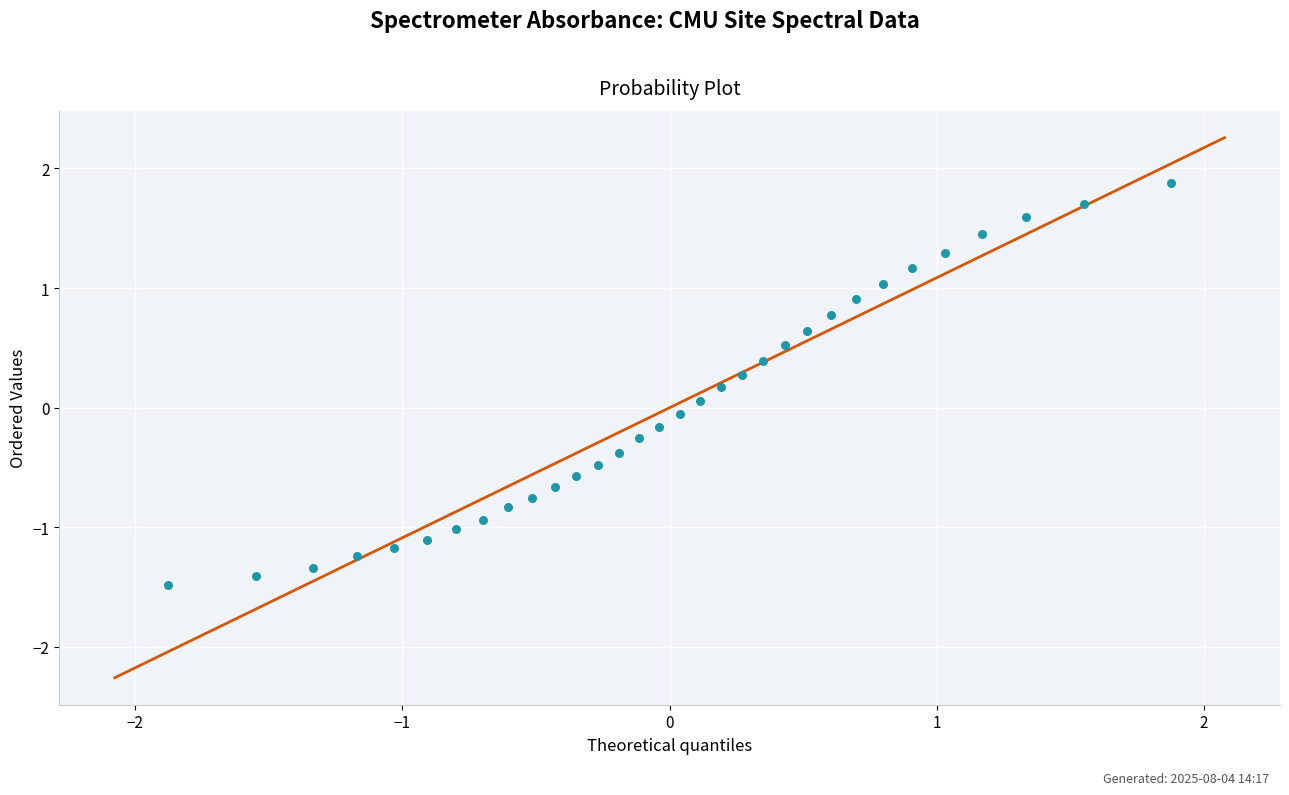

What is the range of X values (max minus min)?

3.8